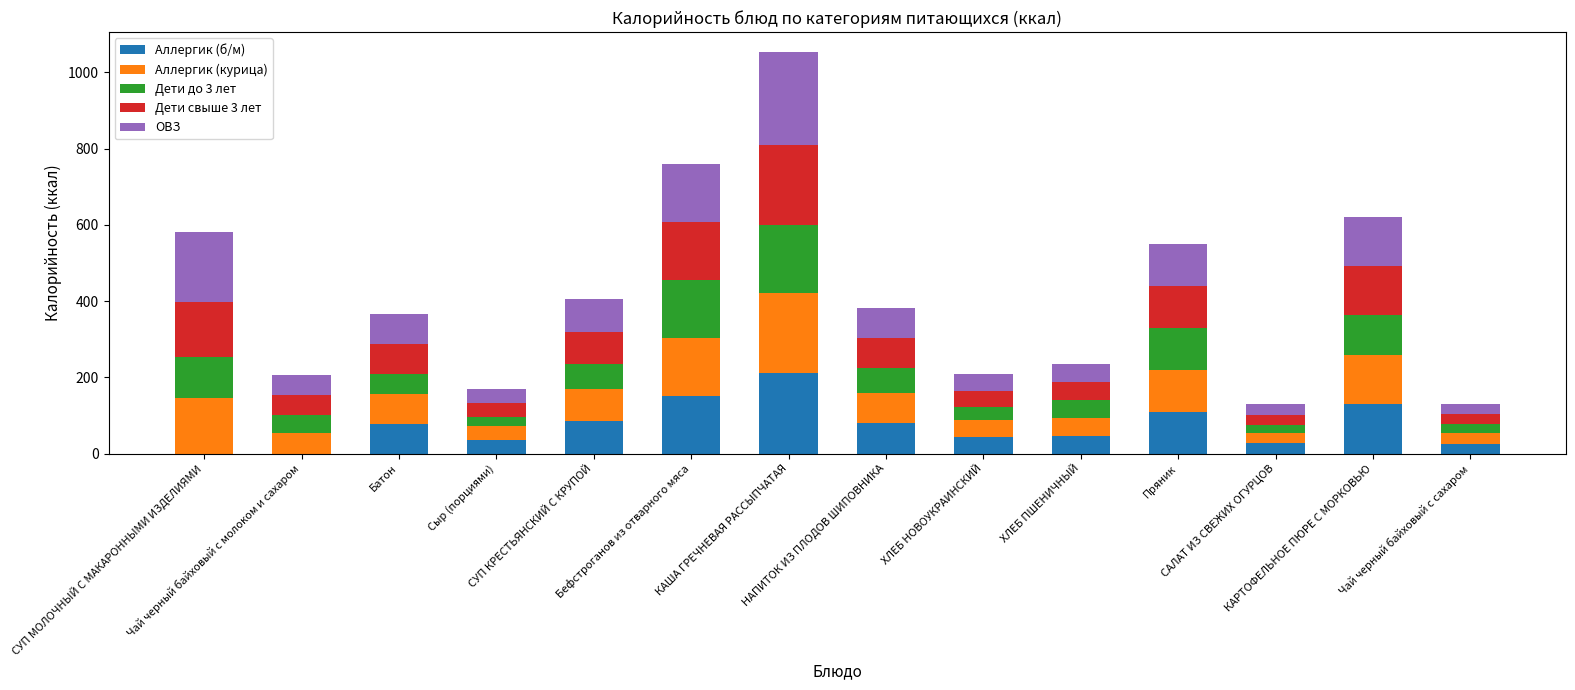

What is the total value across all series at Сыр (порциями)?

169.2